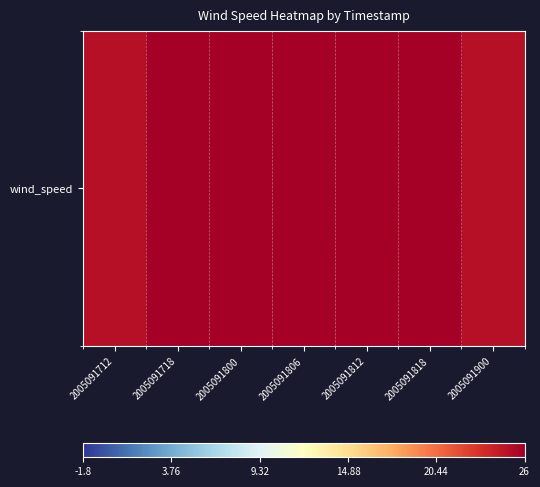

List the labels in order of value, largest first.

2005091718, 2005091800, 2005091806, 2005091812, 2005091818, 2005091712, 2005091900